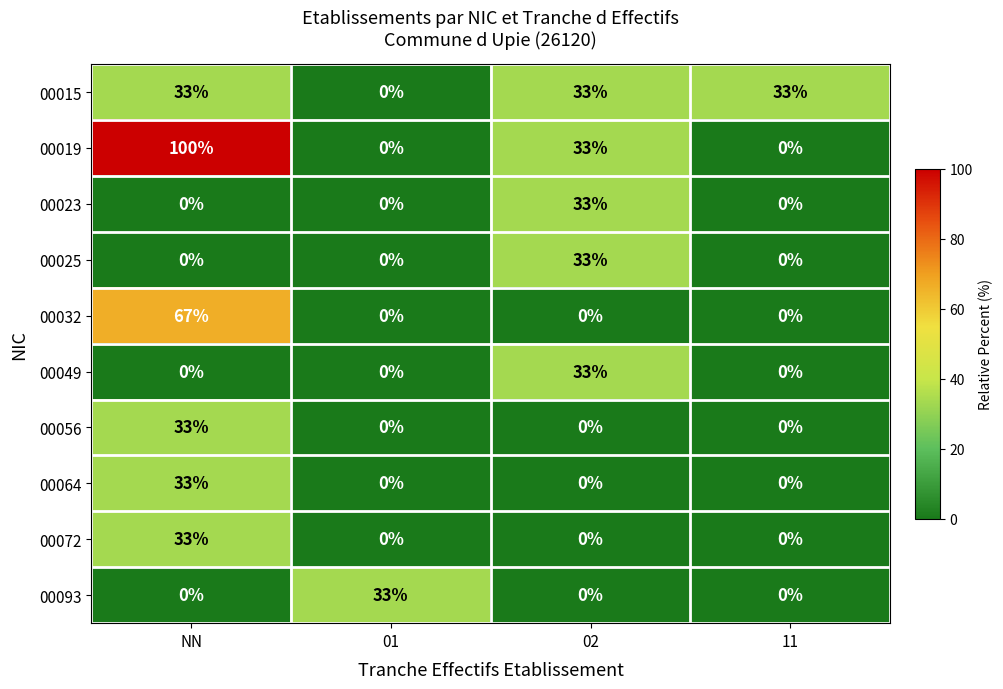

The value of 00032 at 01 is 0. True or false?

True